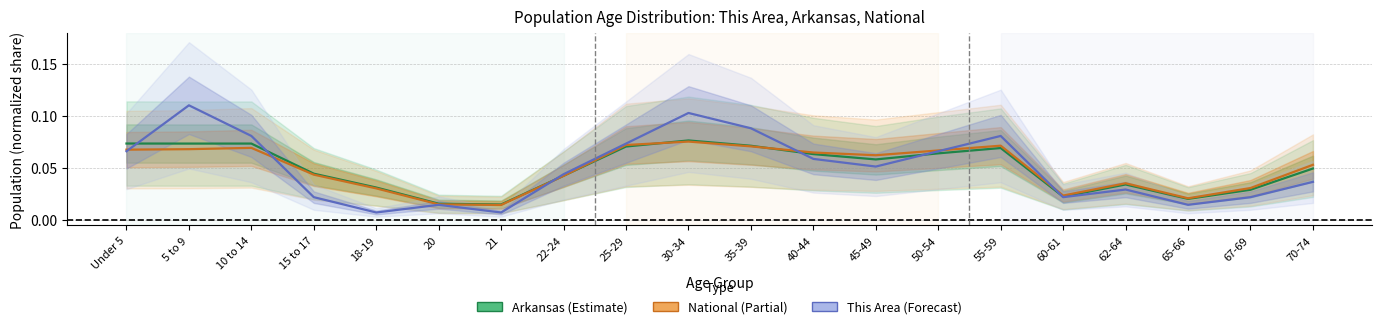

Reading right to left, list all the values displayed in this chart.

Arkansas: 70-74=0.0	67-69=0.0	65-66=0.0	62-64=0.0	60-61=0.0	55-59=0.1	50-54=0.1	45-49=0.1	40-44=0.1	35-39=0.1	30-34=0.1	25-29=0.1	22-24=0.0	21=0.0	20=0.0	18-19=0.0	15 to 17=0.0	10 to 14=0.1	5 to 9=0.1	Under 5=0.1
National: 70-74=0.1	67-69=0.0	65-66=0.0	62-64=0.0	60-61=0.0	55-59=0.1	50-54=0.1	45-49=0.1	40-44=0.1	35-39=0.1	30-34=0.1	25-29=0.1	22-24=0.0	21=0.0	20=0.0	18-19=0.0	15 to 17=0.0	10 to 14=0.1	5 to 9=0.1	Under 5=0.1
This Area: 70-74=0.0	67-69=0.0	65-66=0.0	62-64=0.0	60-61=0.0	55-59=0.1	50-54=0.1	45-49=0.1	40-44=0.1	35-39=0.1	30-34=0.1	25-29=0.1	22-24=0.0	21=0.0	20=0.0	18-19=0.0	15 to 17=0.0	10 to 14=0.1	5 to 9=0.1	Under 5=0.1